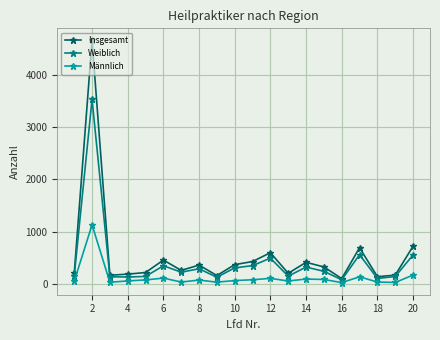

True or false: Männlich has more than 1 interior local peaks.

True